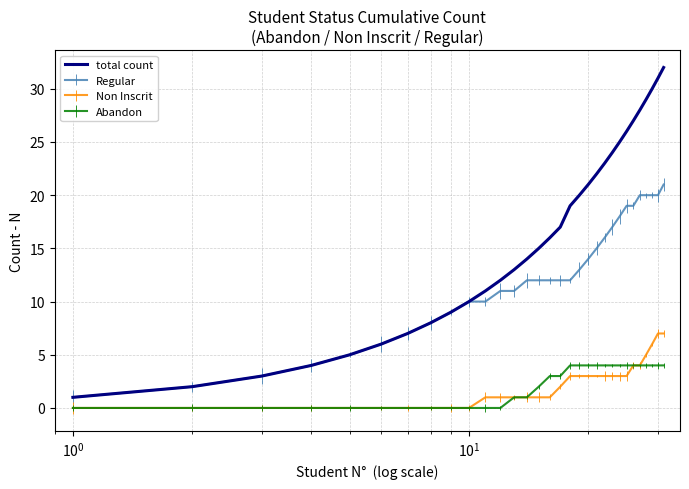

List the series in order of their peak value, lowest first.

Abandon, Non Inscrit, Regular, total count